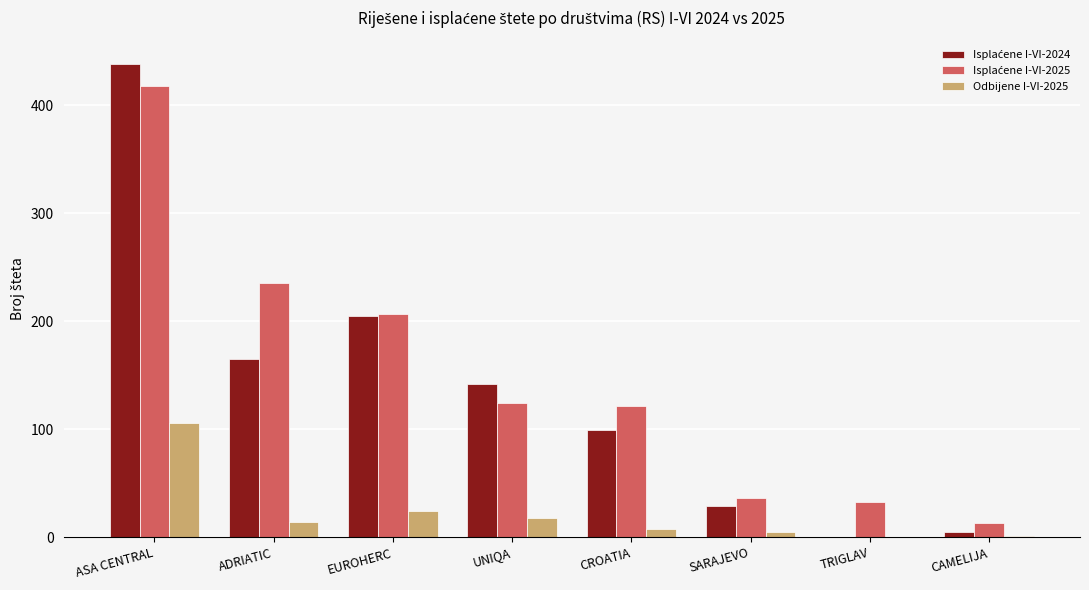

Are the bars horizontal?

No